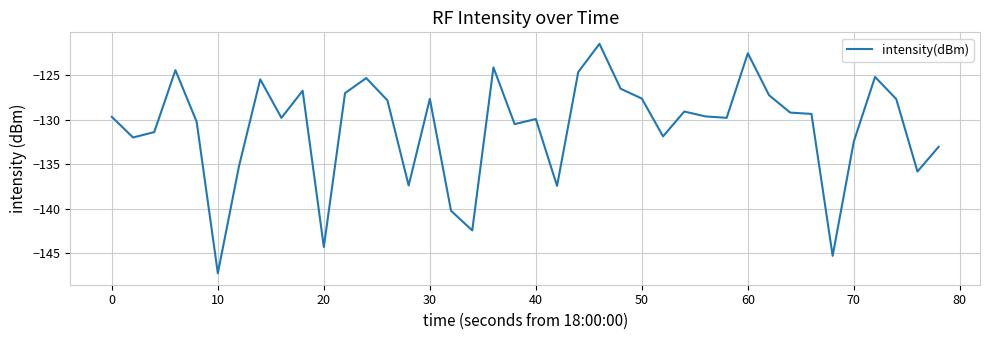

What is the difference between the maximum and minimum values?

25.8